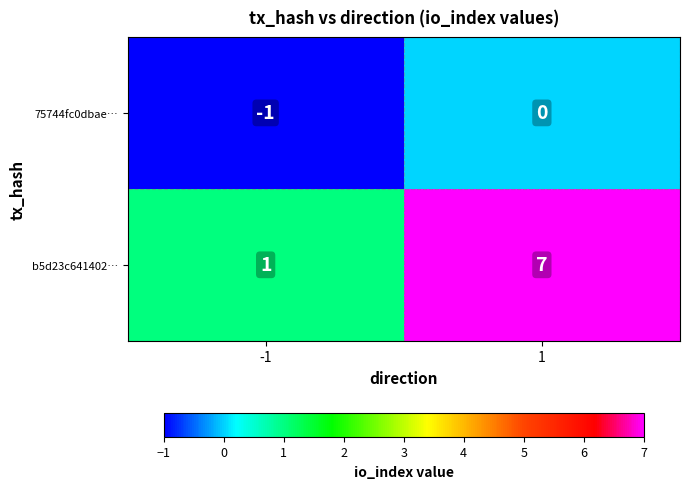

Reading left to right, what are all the values shown in this chart?

75744fc0dbae…: -1=-1	1=0
b5d23c641402…: -1=1	1=7